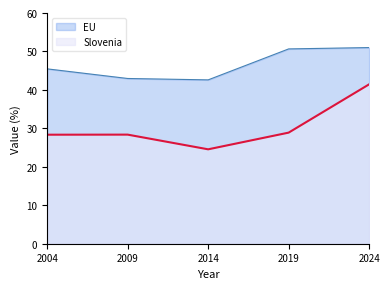

Where does the Slovenia series first go above 28?

2004